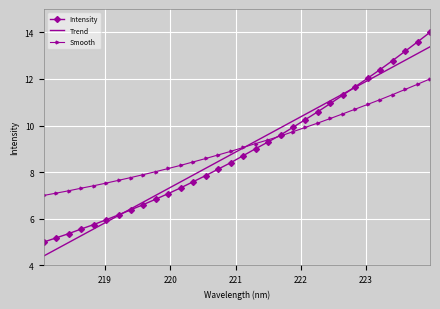

How many categories are shown in the chart?

32